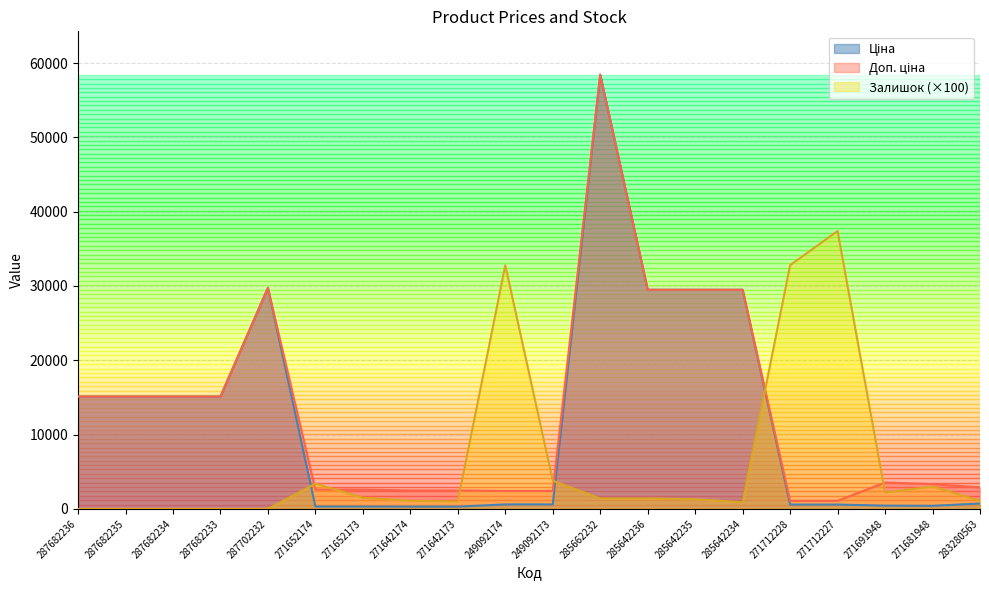

At which category is the sum across all series the highest?

285662232